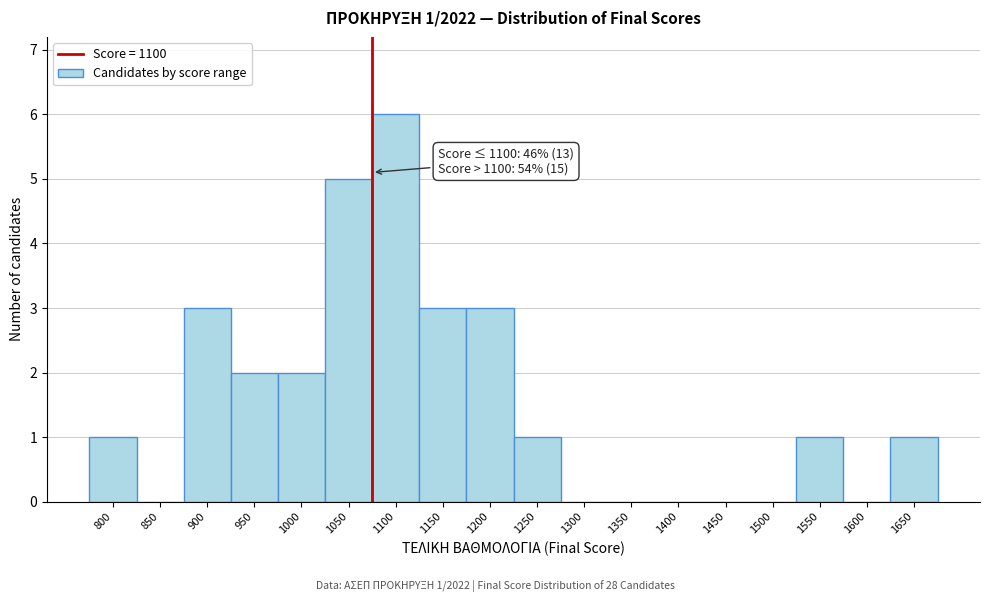

Reading right to left, what are all the values shown in this chart?

1650=1	1600=0	1550=1	1500=0	1450=0	1400=0	1350=0	1300=0	1250=1	1200=3	1150=3	1100=6	1050=5	1000=2	950=2	900=3	850=0	800=1